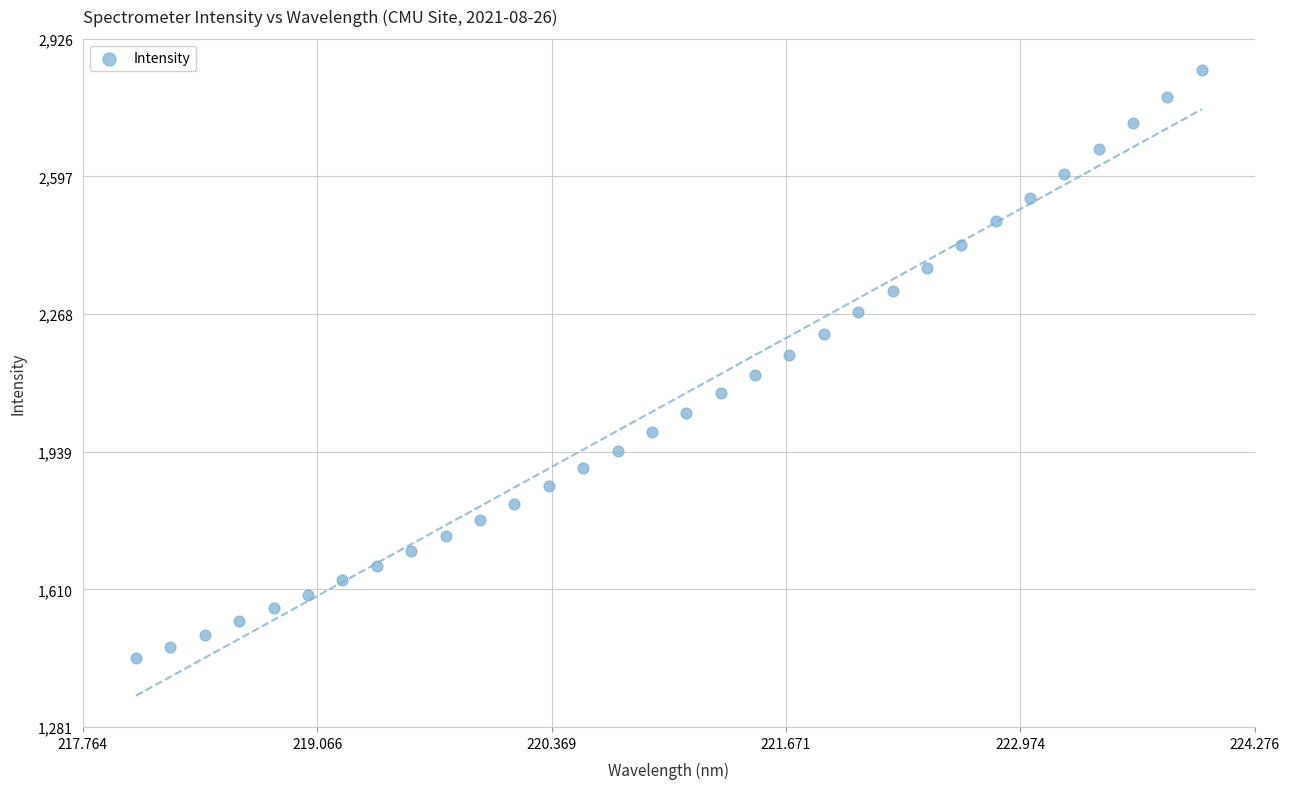

What is the range of X values (max minus min)?

5.9